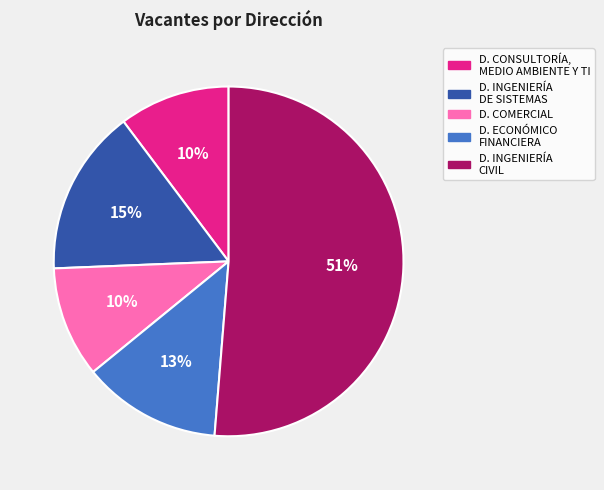

To the nearest percent, what is the difference between the largest and smallest slice percentages?

41%